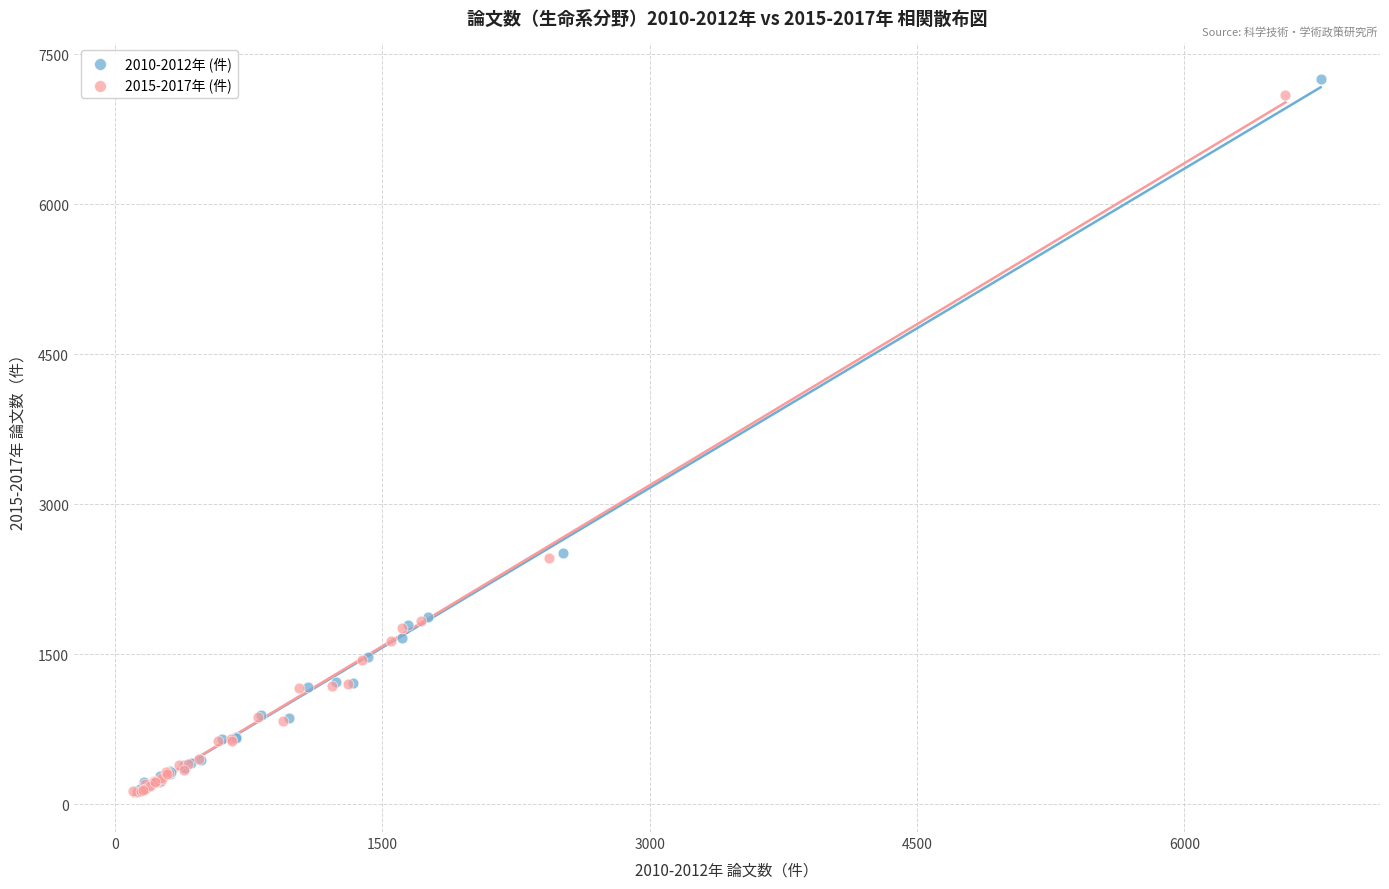

What are all the series names shown in the legend?

2010-2012年 (件), 2015-2017年 (件)